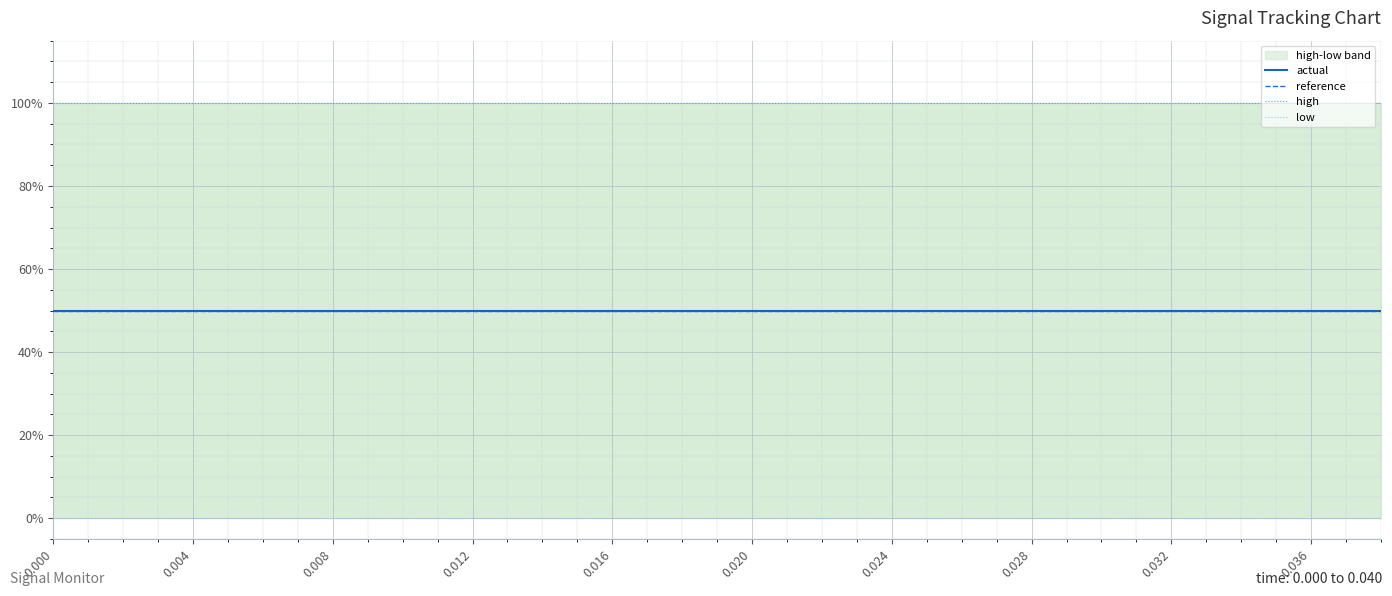

The value of high at 0.016 is 0.5. True or false?

False